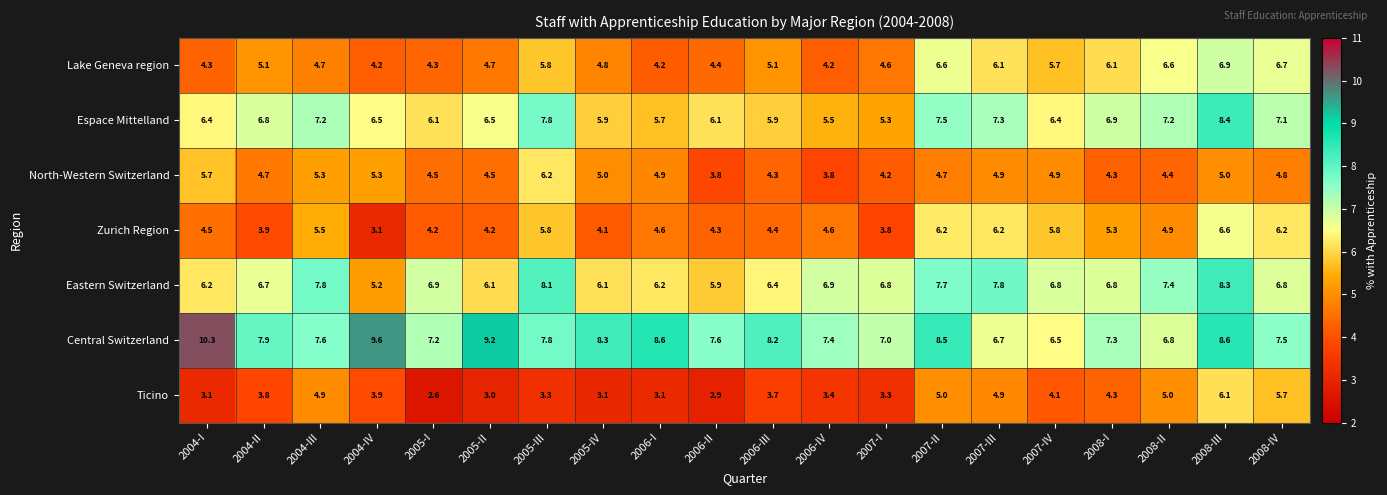

The Espace Mittelland series shows 8.2 at 2006-I. True or false?

False